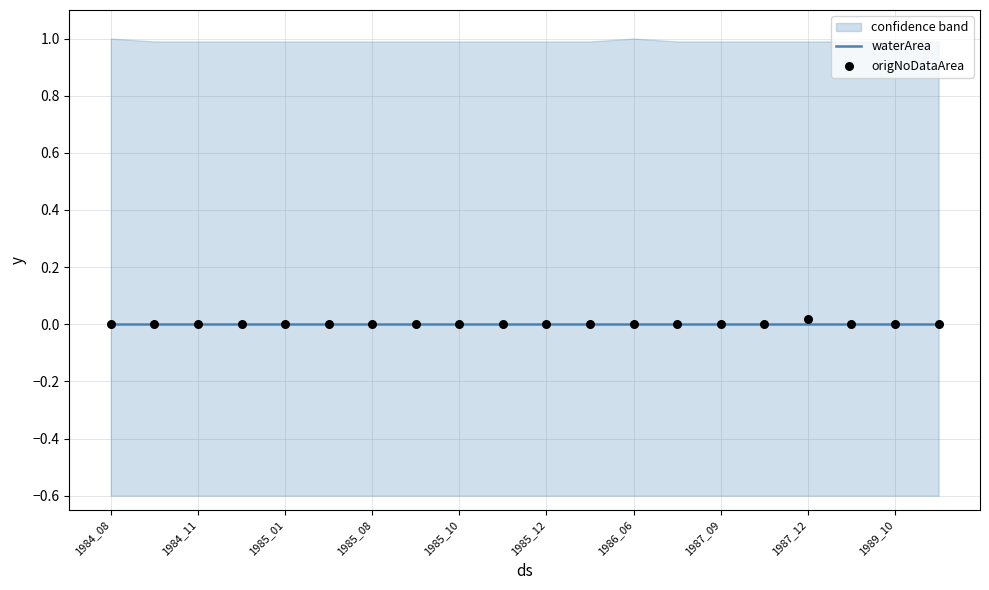

Which series contains the lowest Y value?

waterArea